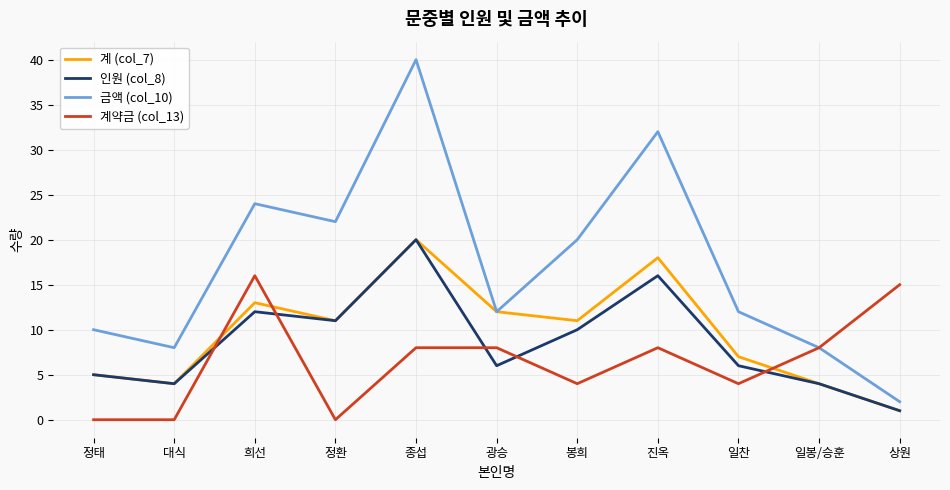

Reading left to right, extract all data points from this chart.

계 (col_7): 정태=5	대식=4	희선=13	정환=11	종섭=20	광승=12	봉희=11	진옥=18	일찬=7	일봉/승훈=4	상원=1
인원 (col_8): 정태=5	대식=4	희선=12	정환=11	종섭=20	광승=6	봉희=10	진옥=16	일찬=6	일봉/승훈=4	상원=1
금액 (col_10): 정태=10	대식=8	희선=24	정환=22	종섭=40	광승=12	봉희=20	진옥=32	일찬=12	일봉/승훈=8	상원=2
계약금 (col_13): 정태=0	대식=0	희선=16	정환=0	종섭=8	광승=8	봉희=4	진옥=8	일찬=4	일봉/승훈=8	상원=15